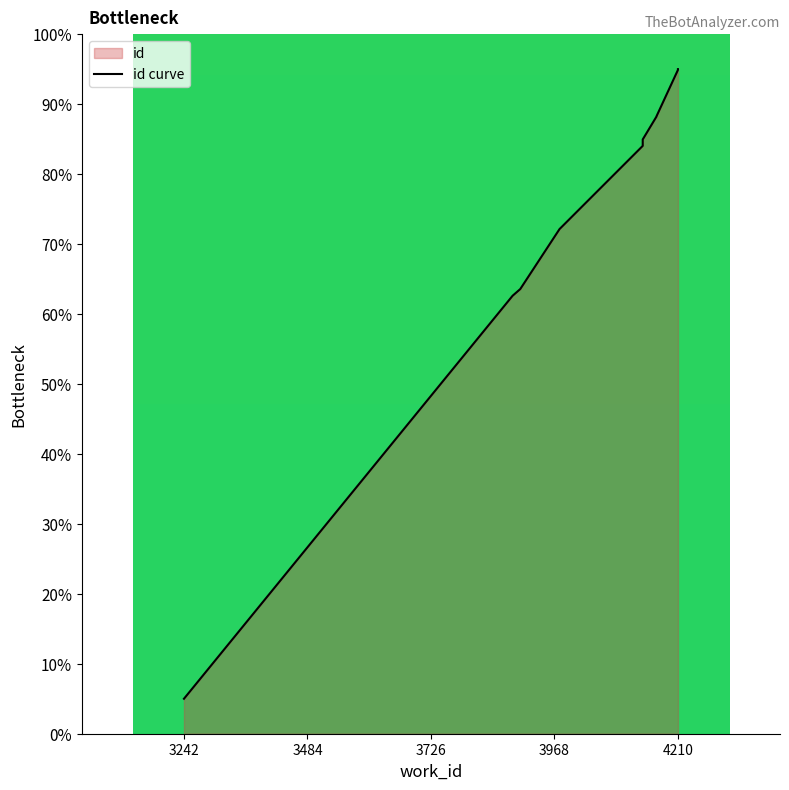

Count the number of categories in the chart.

10